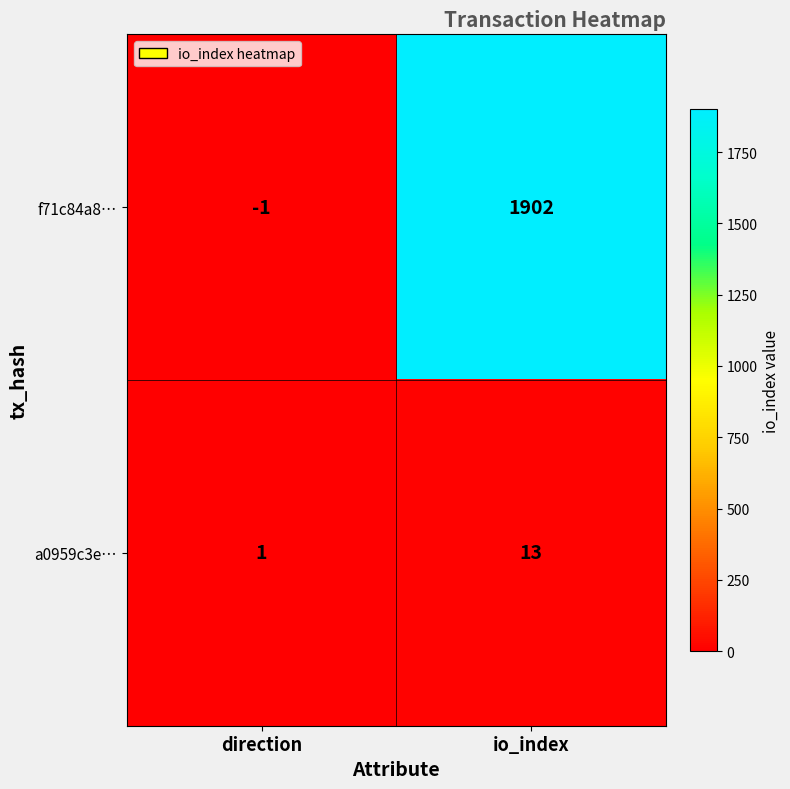

Is it true that a0959c3e… equals 1 at direction?

True